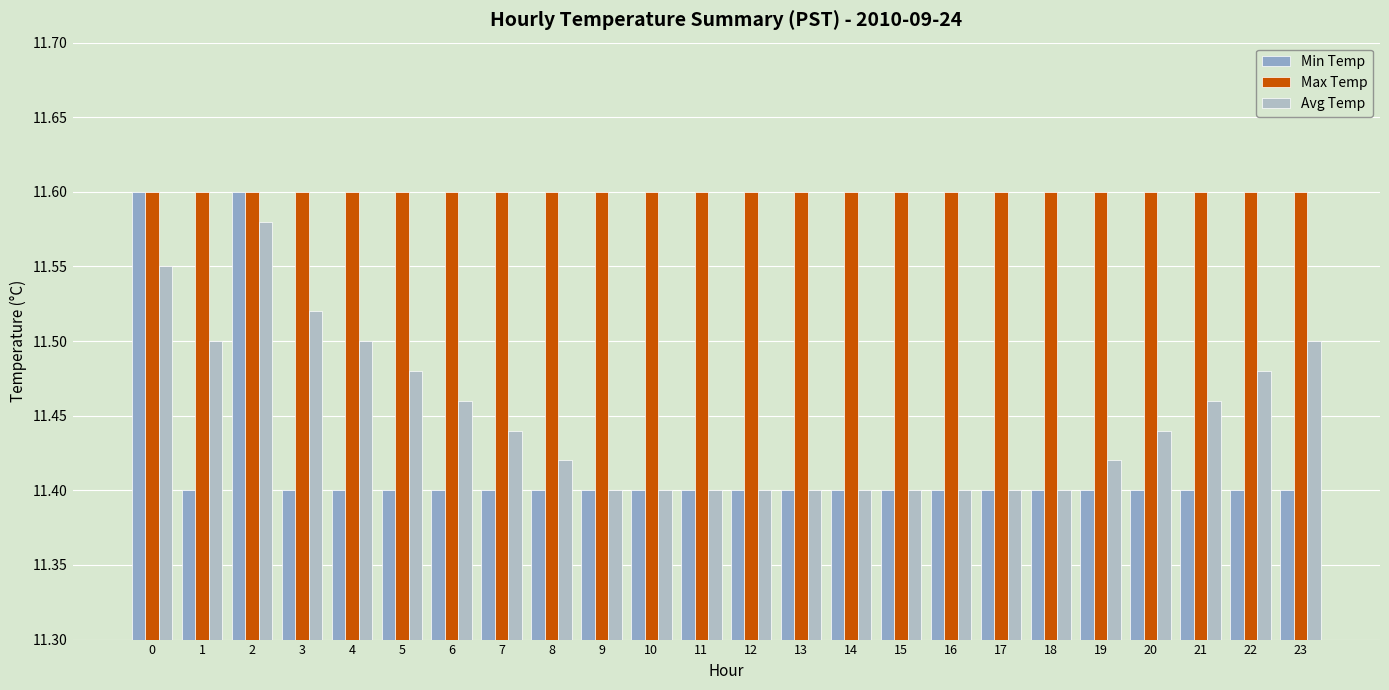

Between 15 and 4, which is larger?

15